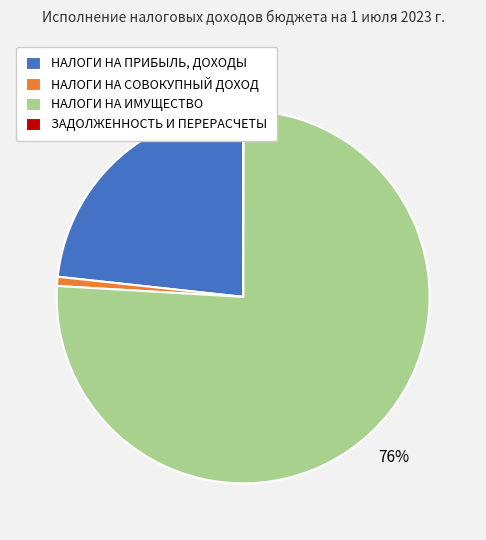

Is the sum of НАЛОГИ НА СОВОКУПНЫЙ ДОХОД and НАЛОГИ НА ПРИБЫЛЬ, ДОХОДЫ greater than half?

No